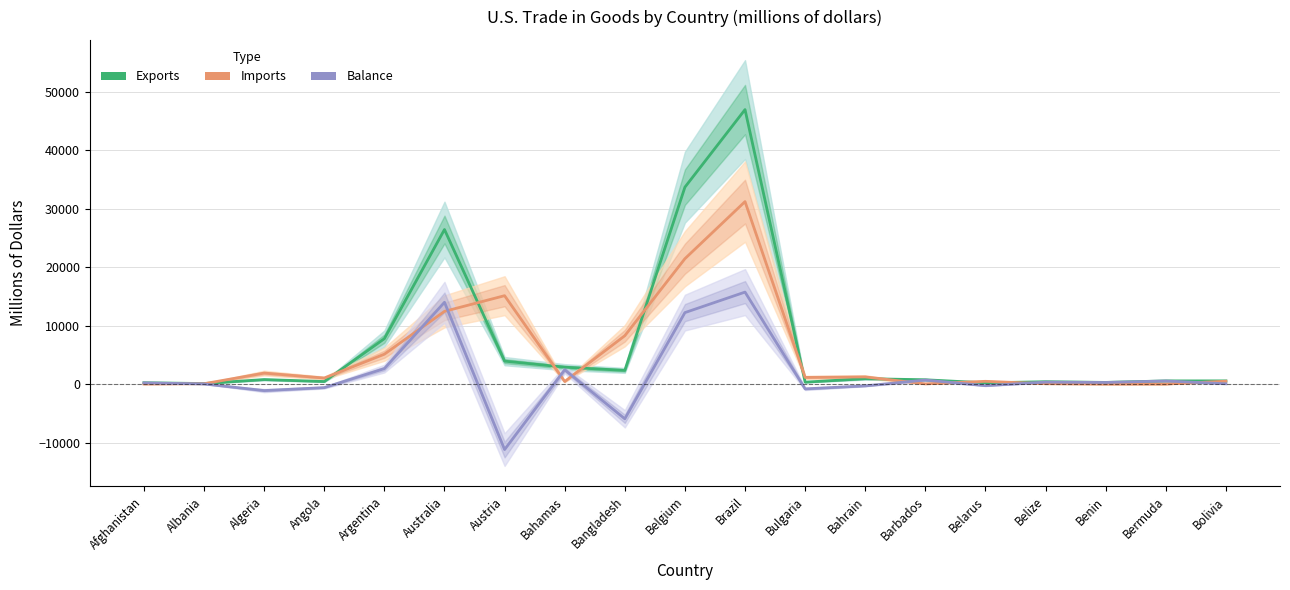

Between which two adjacent categories do Imports and Balance first intersect?

Afghanistan and Albania